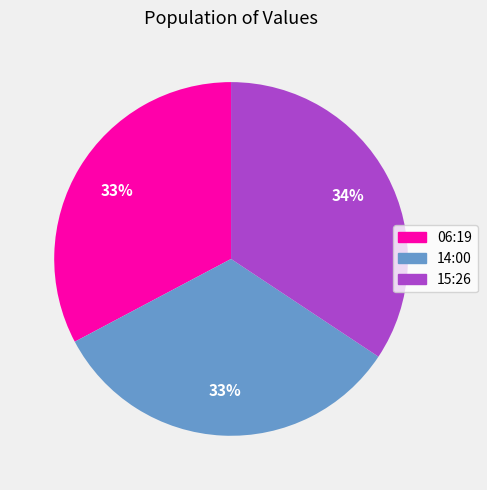

Approximately how many times larger is the value at 15:26 compared to 06:19?

1.0